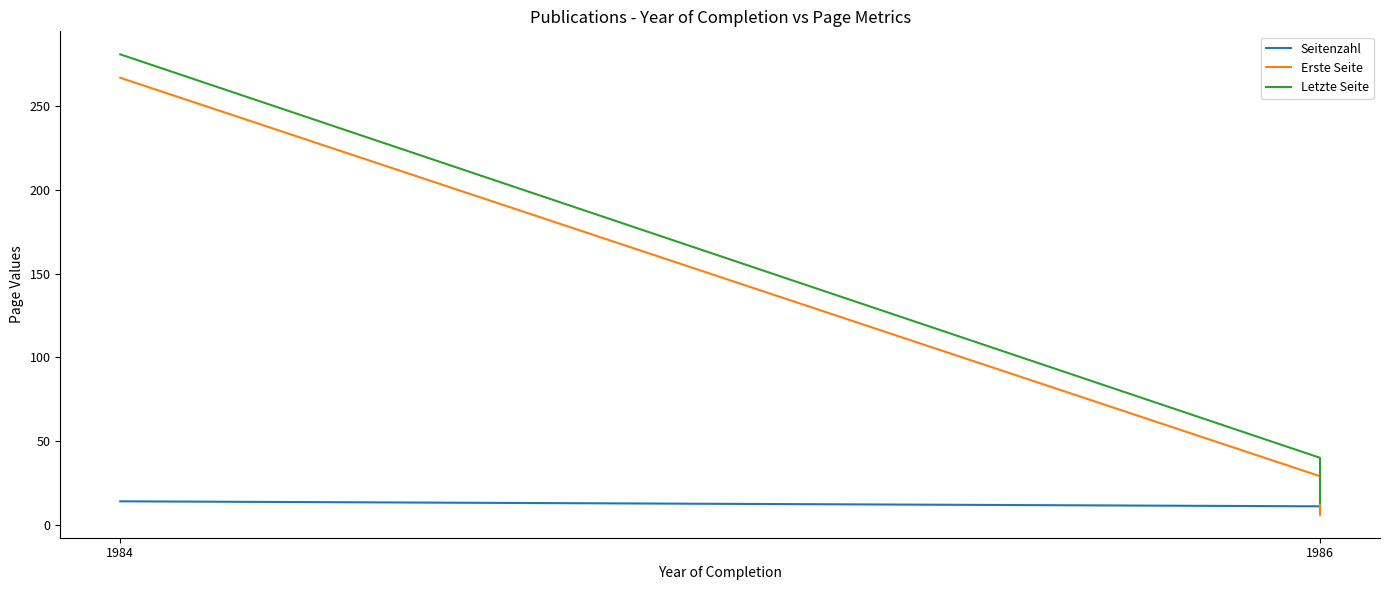

Where is Erste Seite nearest to the value 136?

1986